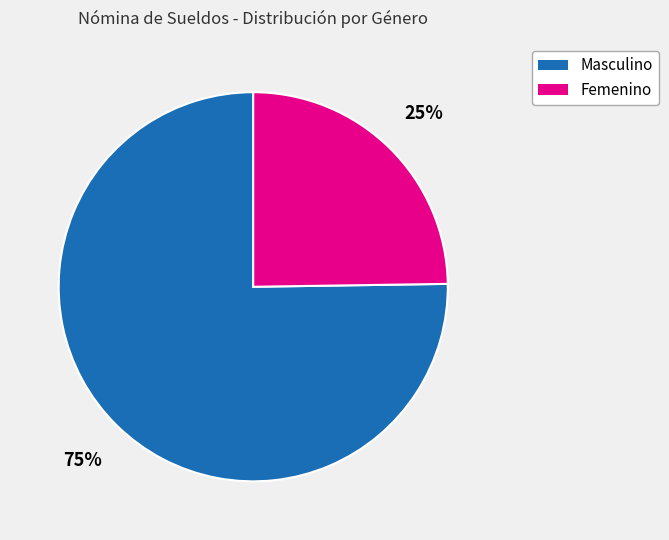

The Femenino slice represents 25% of the pie. True or false?

True